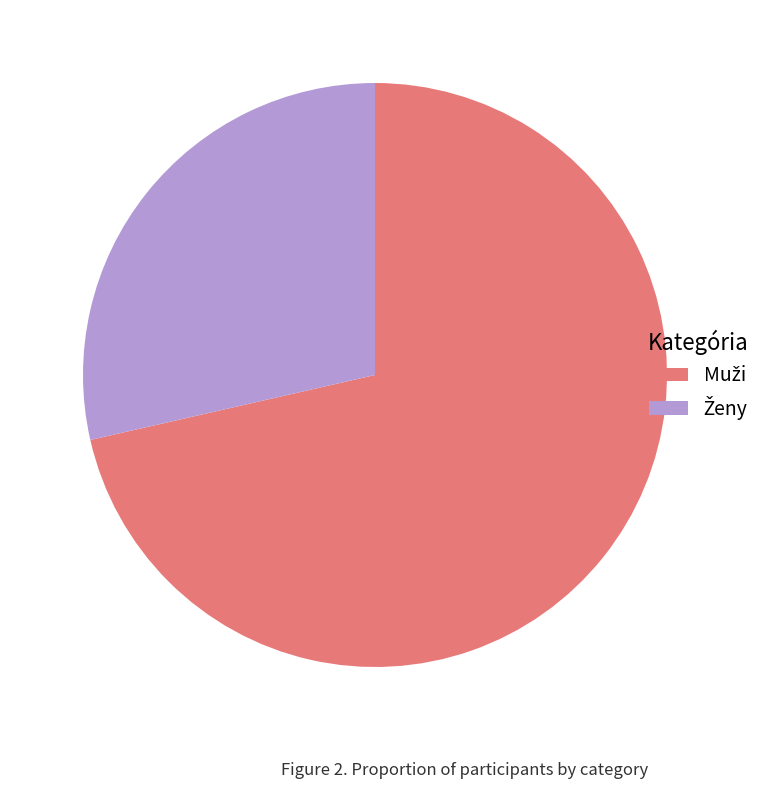

Is there a majority slice in this chart?

Yes